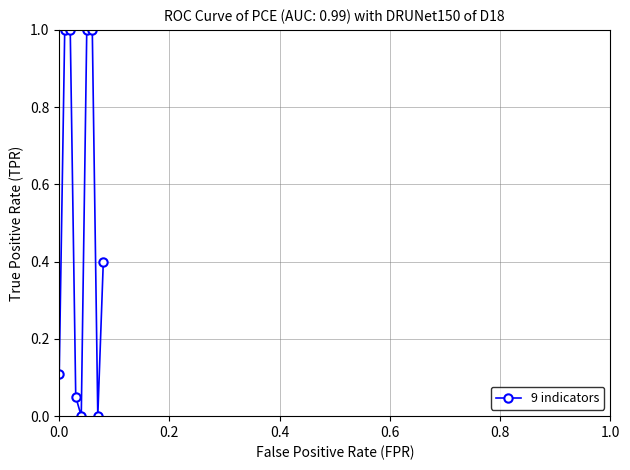

True or false: there are more than 2 points higher than both neighbors.

False